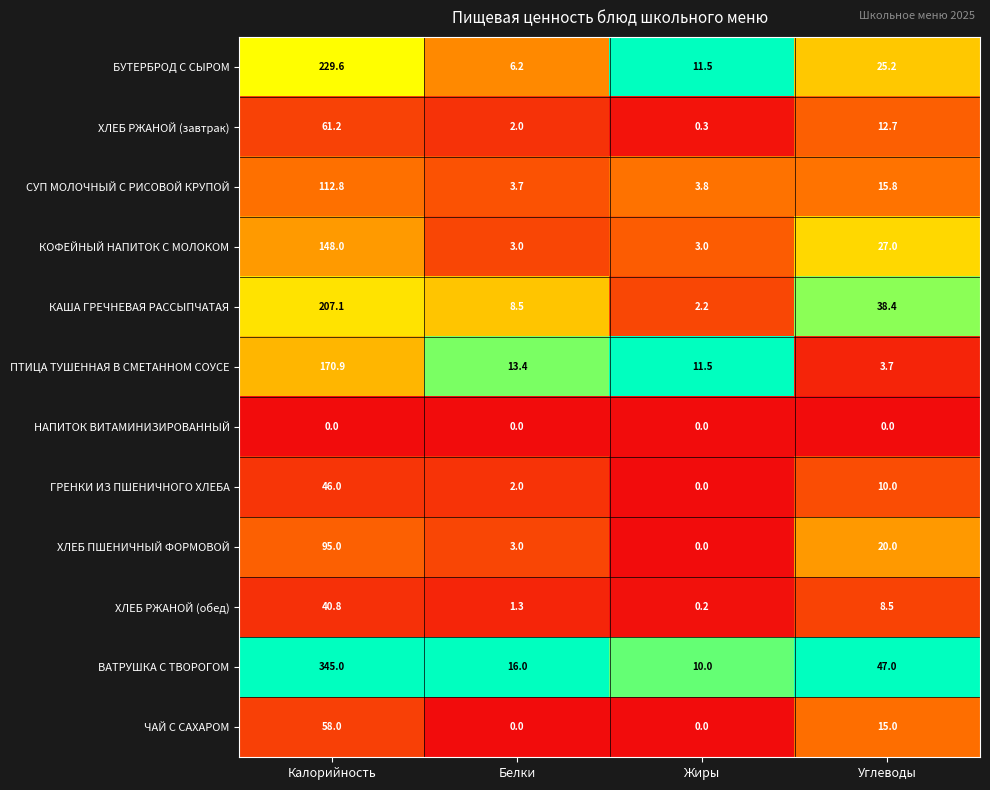

The БУТЕРБРОД С СЫРОМ series shows 19.2 at Жиры. True or false?

False